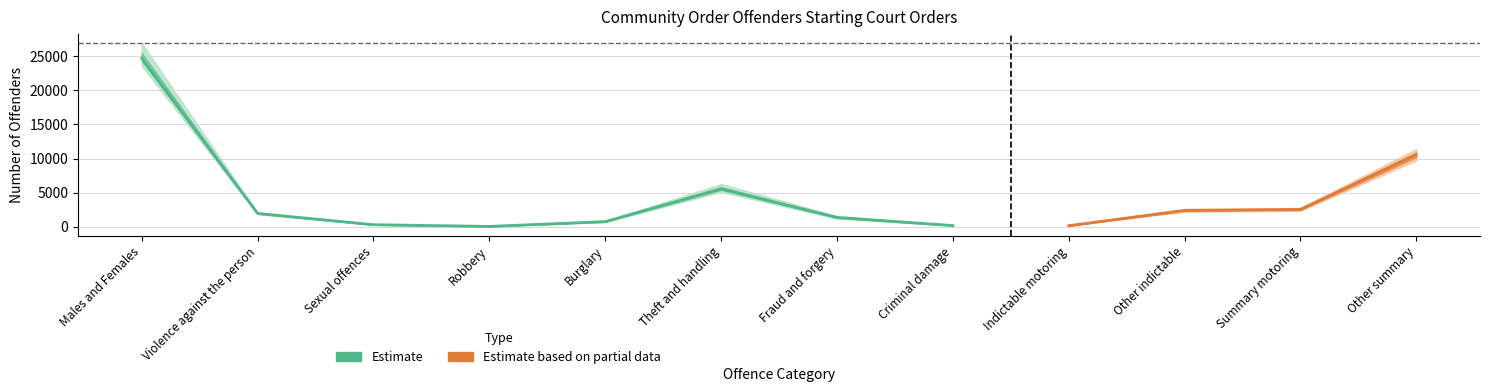

True or false: Oct-Dec 2014 has more than 2 points higher than both neighbors.

False